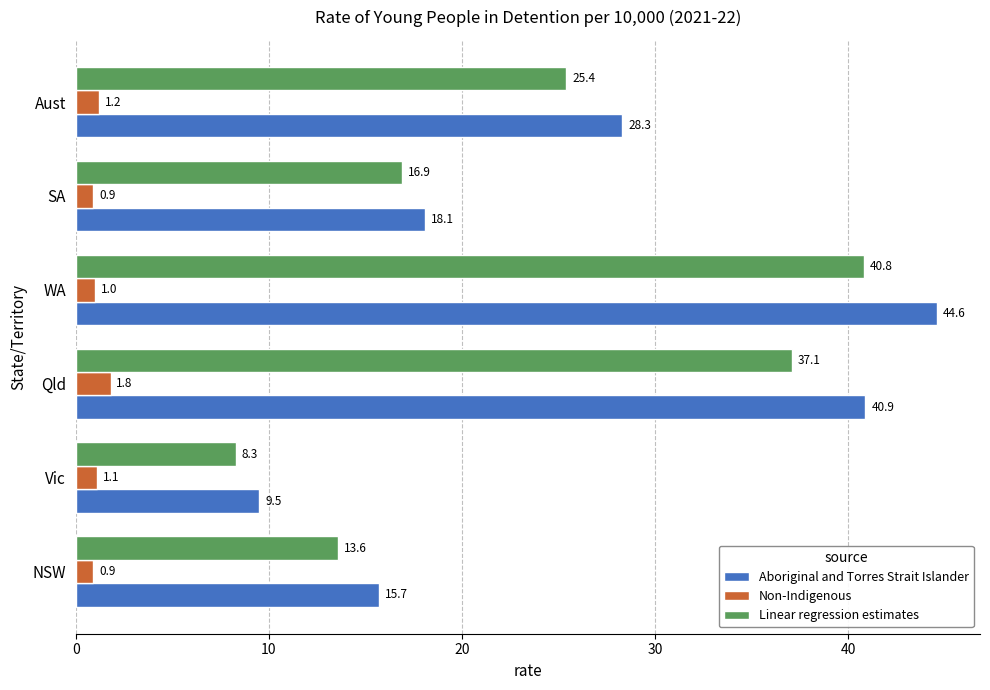

List the series in order of their peak value, highest first.

Aboriginal and Torres Strait Islander, Linear regression estimates, Non-Indigenous